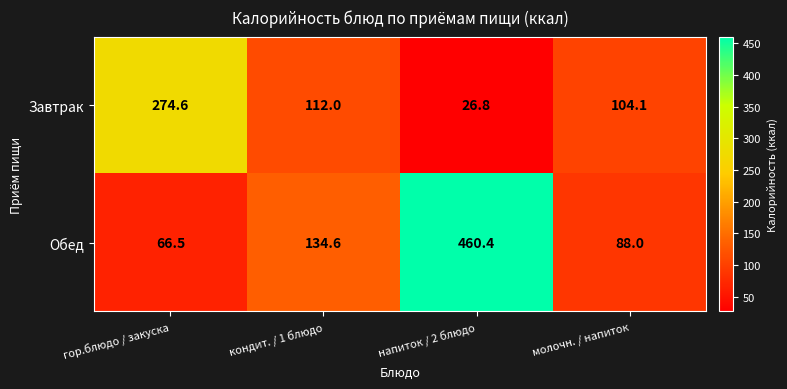

Count the number of categories in the chart.

4